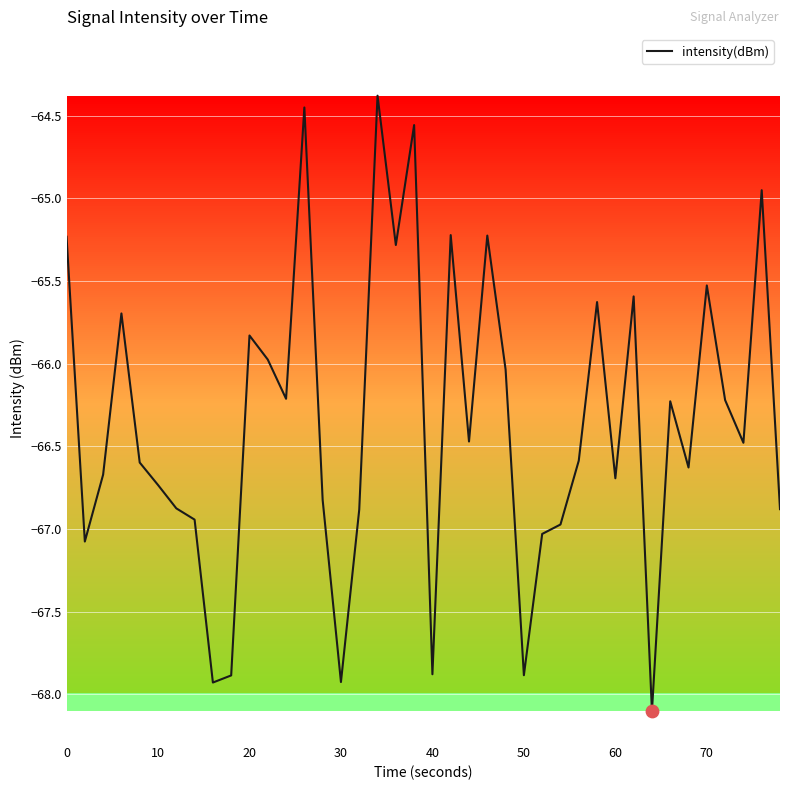

What is the greatest value displayed?

-64.4